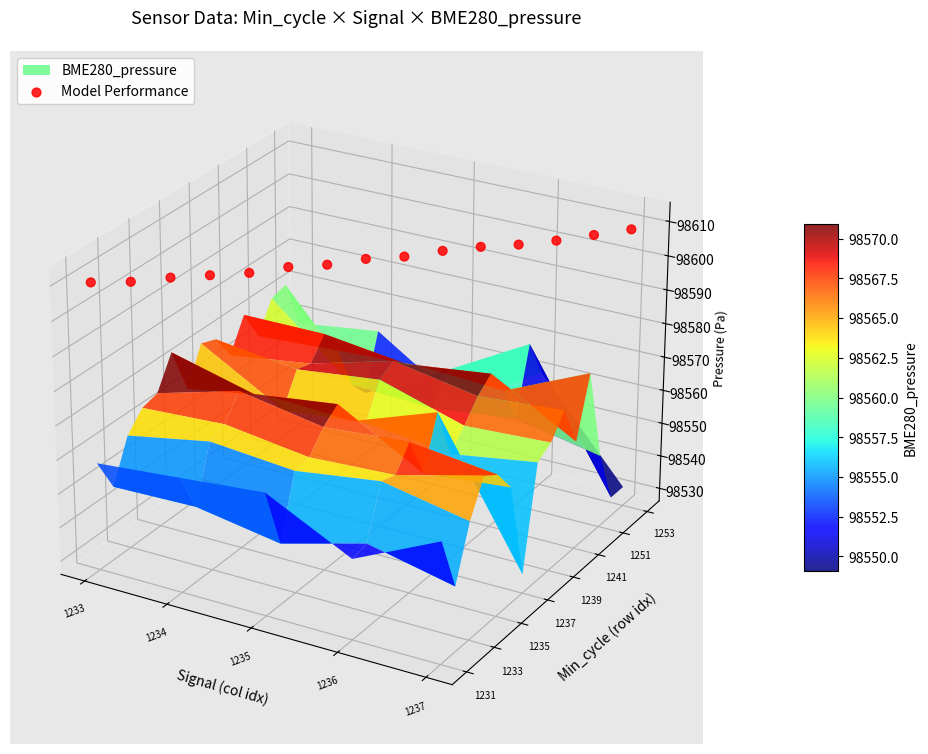

Between 14 and 12, which is larger?

14